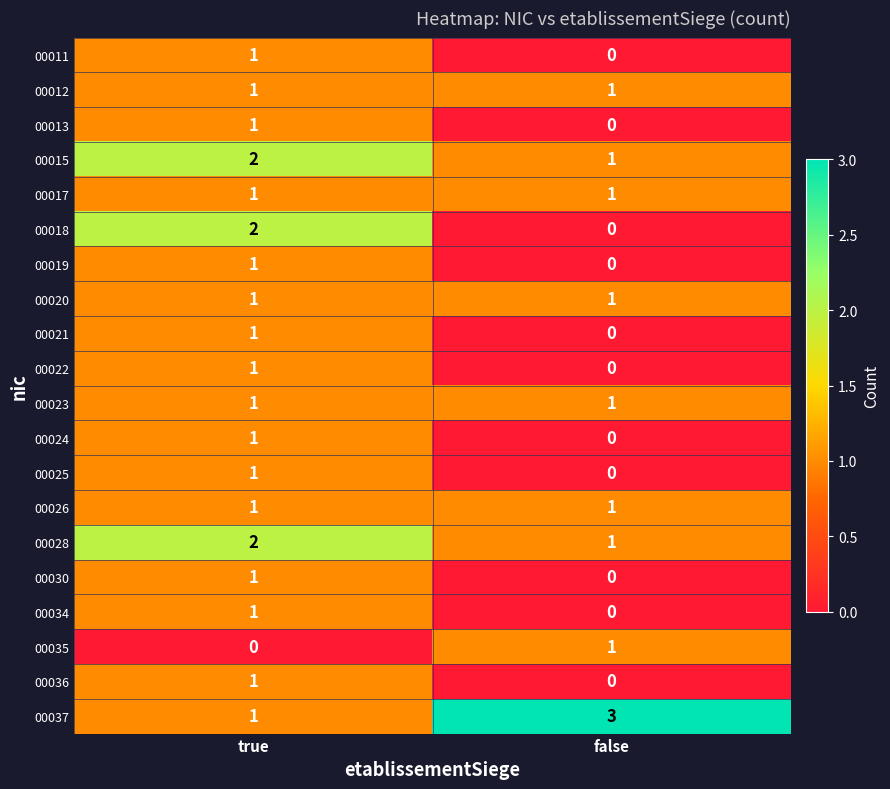

Which category has the highest value across all series?

false